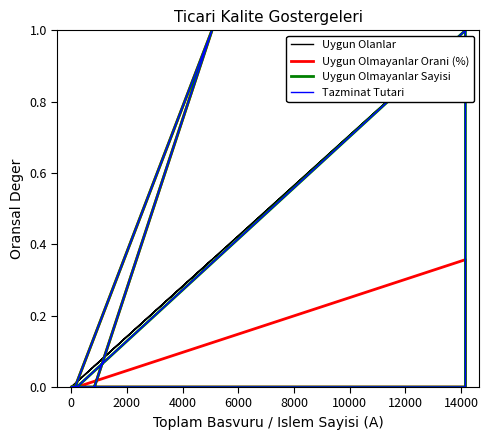

How many interior local peaks does the Tazminat Tutari series have?

2